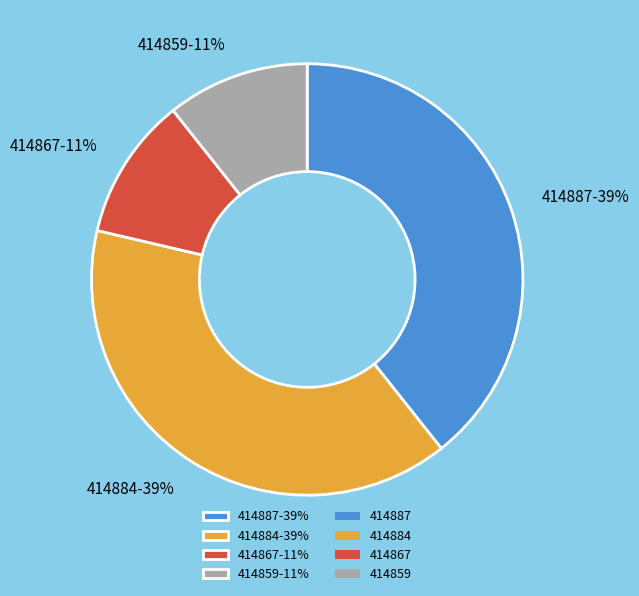

Which has a higher value, 414887 or 414859?

414887